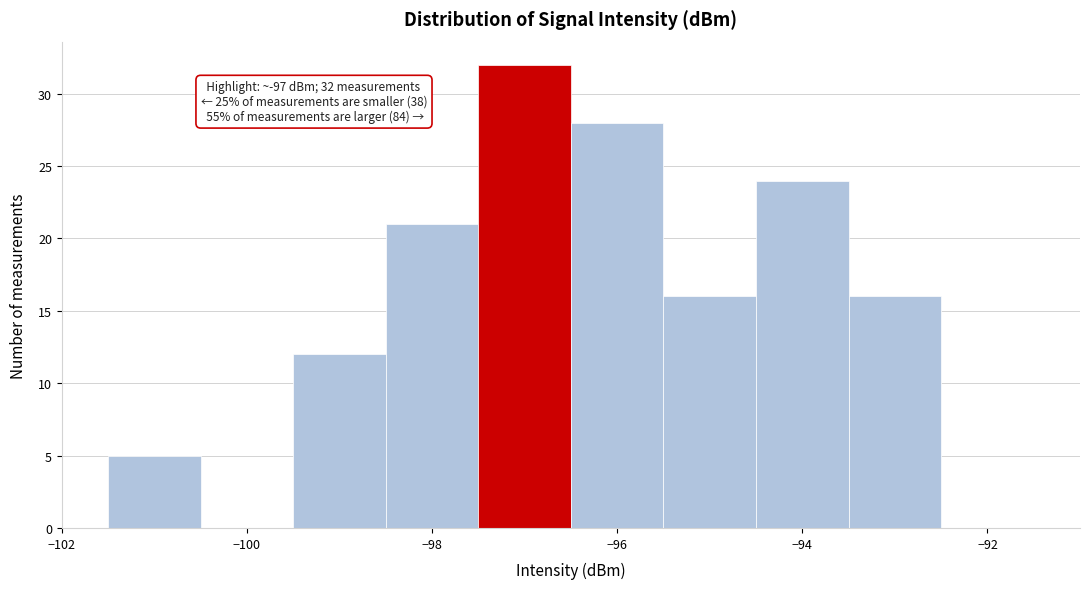

Over which range of the x-axis is the bar tallest?

-97.5 to -96.5